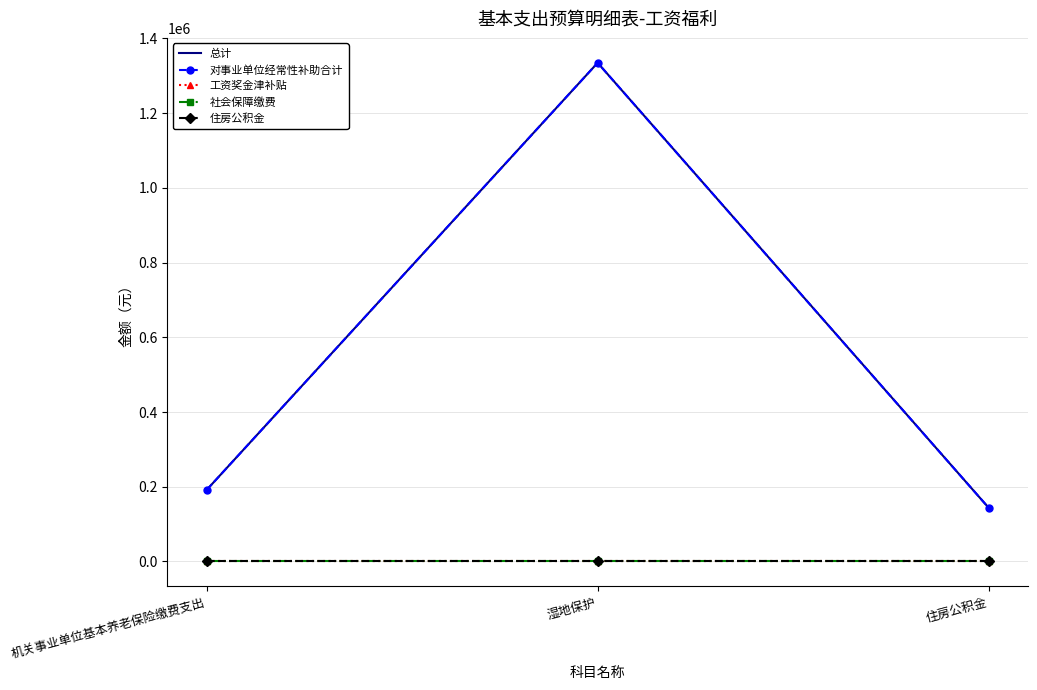

At which category does the chart reach its minimum across all series?

机关事业单位基本养老保险缴费支出